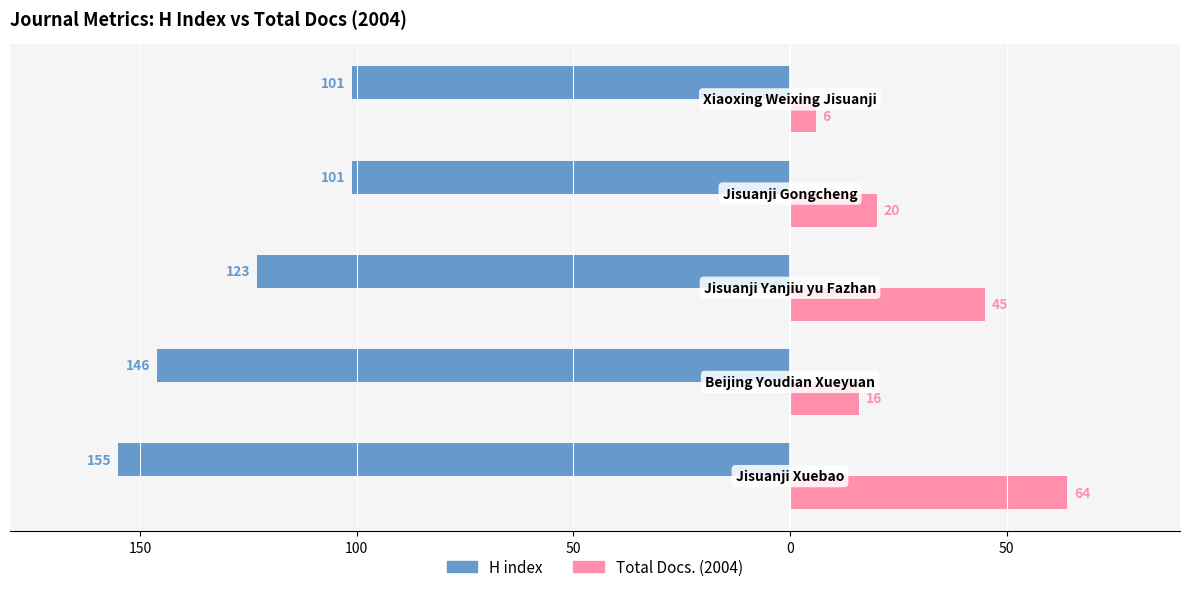

What are all the series names shown in the legend?

H index, Total Docs. (2004)